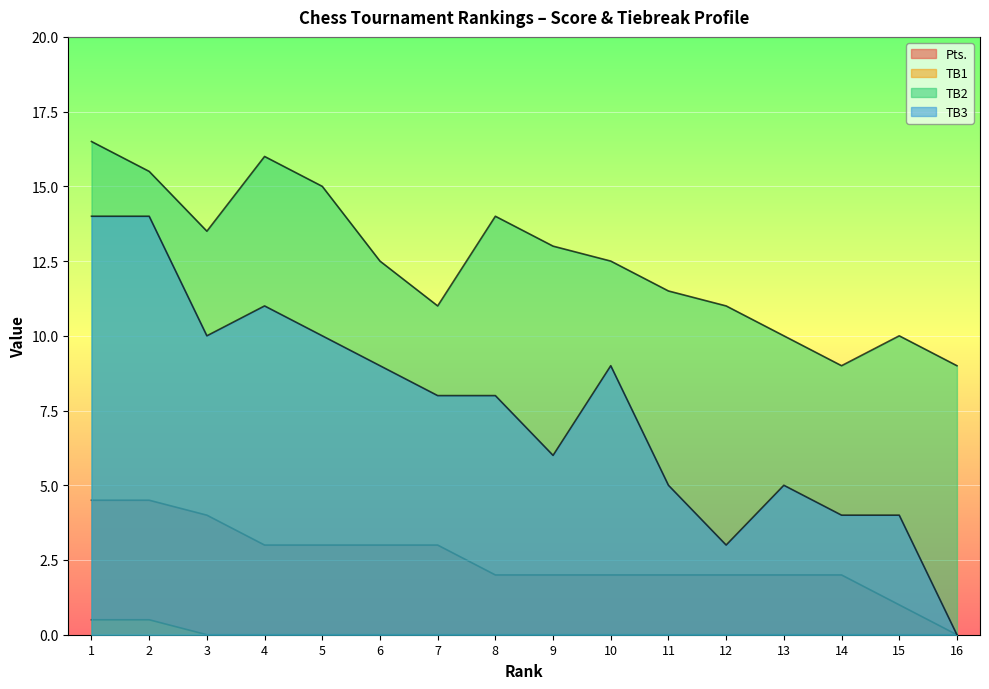

How many lines are shown in the chart?

4